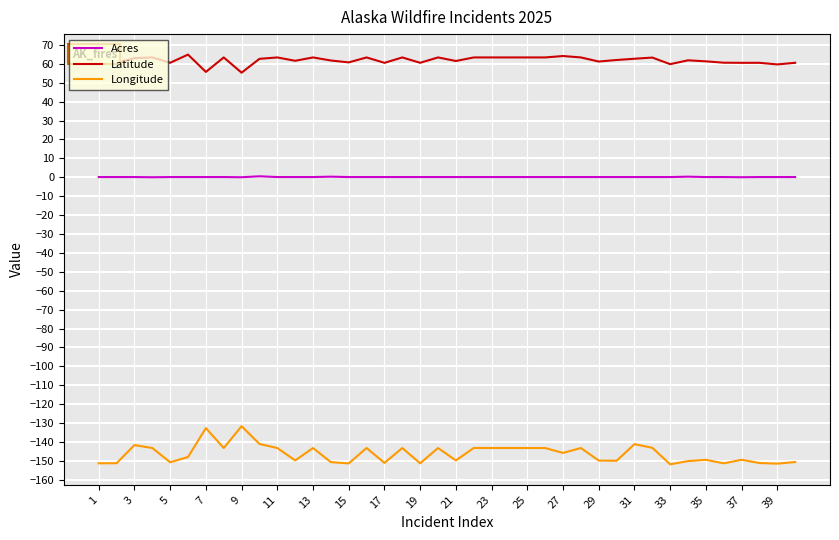

True or false: Latitude and Acres intersect in this chart.

False